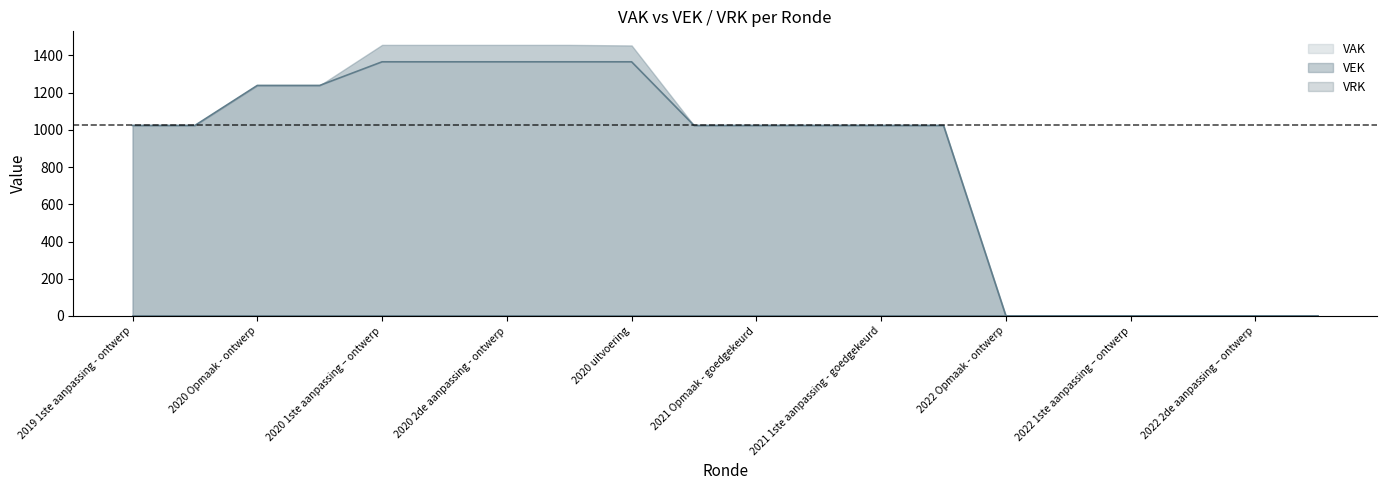

What is the change in value from 2021 1ste aanpassing - goedgekeurd to 2022 Opmaak - ontwerp?

-1024